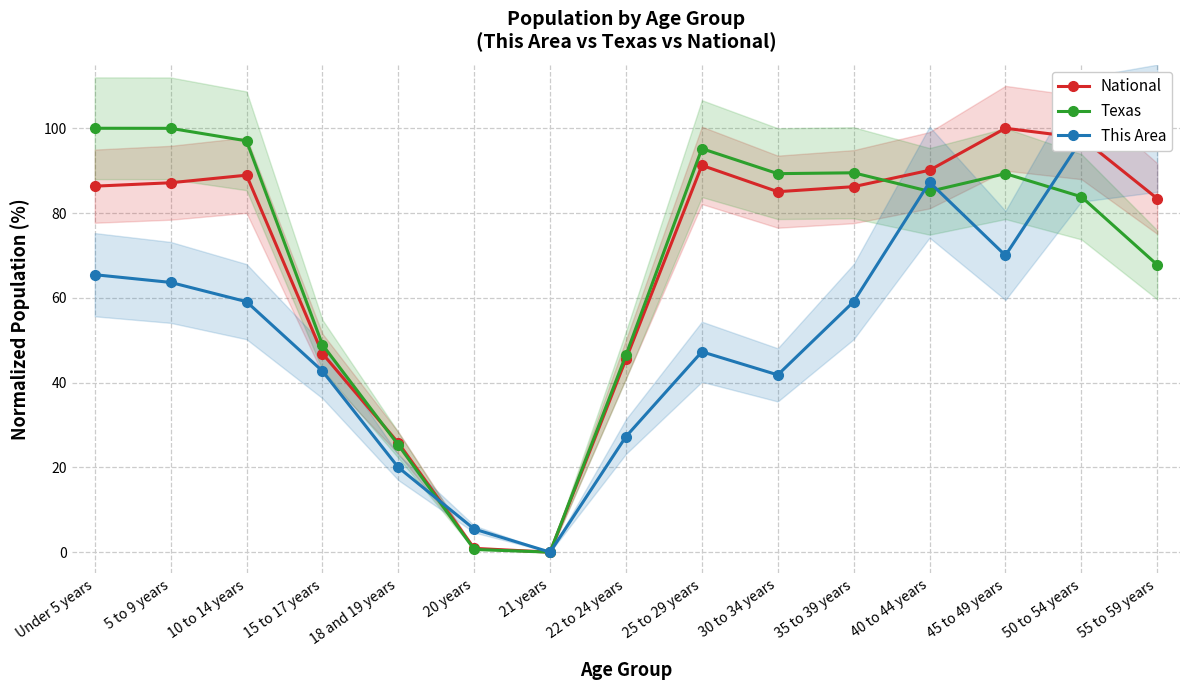

The This Area series shows 30.2 at 45 to 49 years. True or false?

False